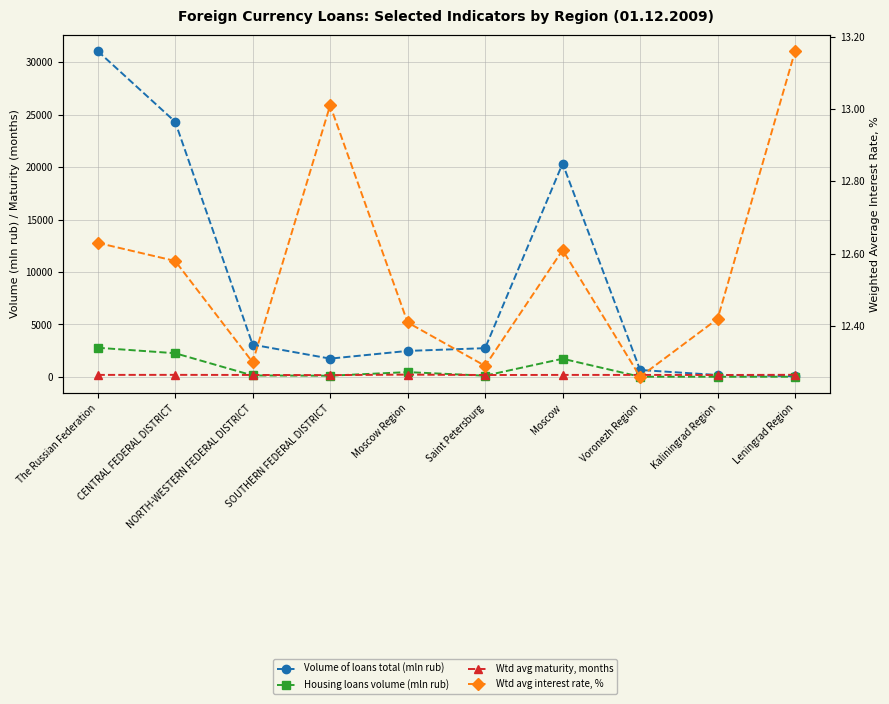

Does the chart have visible grid lines?

Yes